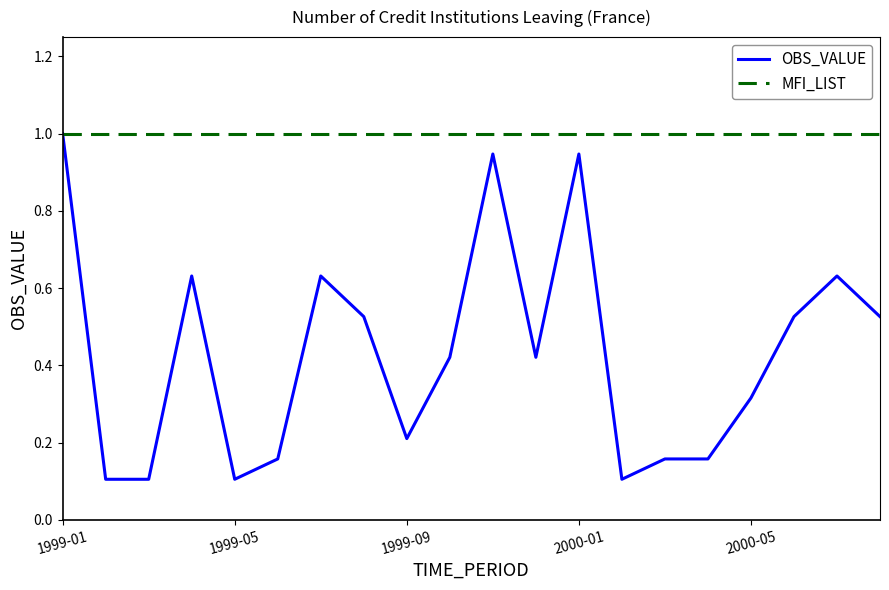

What is the highest value of the MFI_LIST series?

1.0